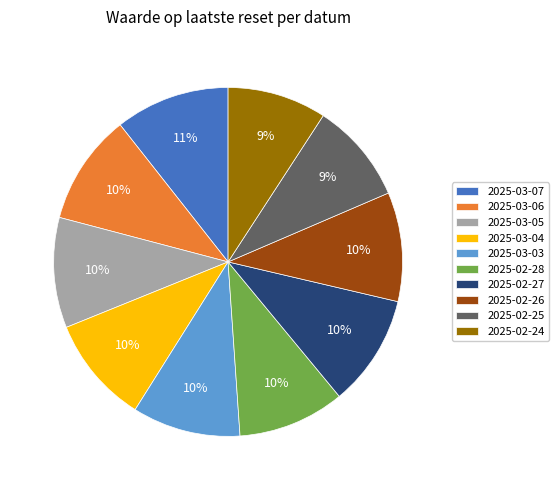

Is the sum of 2025-03-06 and 2025-02-24 greater than half?

No